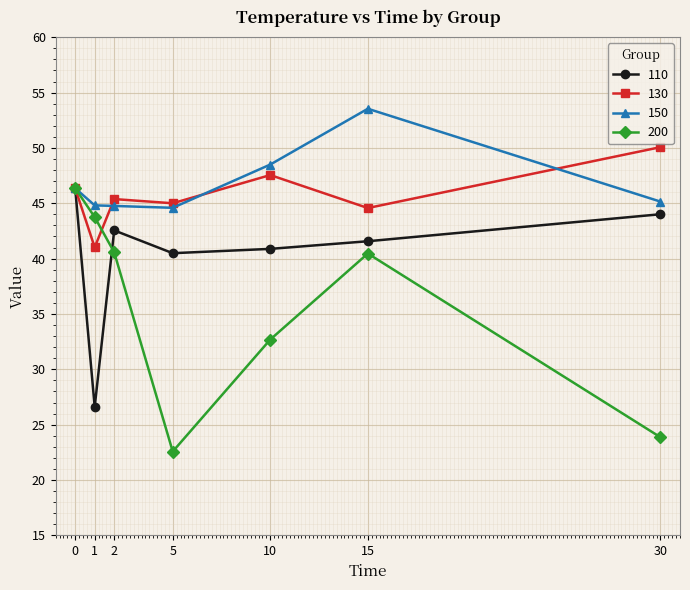

Does the chart display data point markers on the line(s)?

Yes